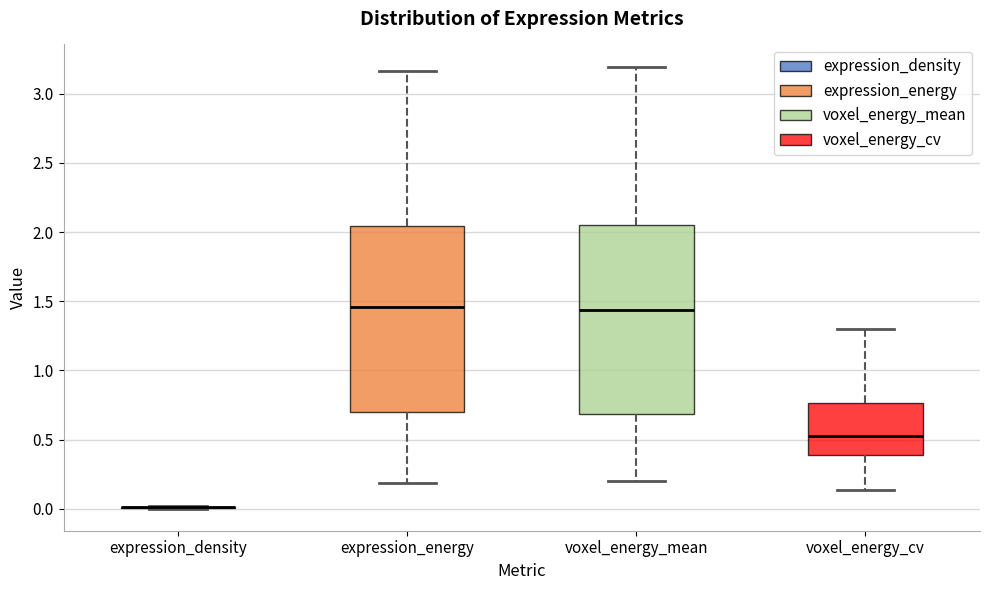

Reading left to right, transcribe this box plot: for each box, give where its median line is, the range the box spans, and where its two whiskers end, as read against the y-axis. The values are not printed on the chart, so give them approximately, as read against the axis.

expression_density: box collapsed to a line at 0.00, whiskers 0.00 to 0.00
expression_energy: median 1.45, box 0.70 to 2.05, whiskers 0.20 to 3.15
voxel_energy_mean: median 1.45, box 0.70 to 2.05, whiskers 0.20 to 3.20
voxel_energy_cv: median 0.50, box 0.40 to 0.75, whiskers 0.15 to 1.30